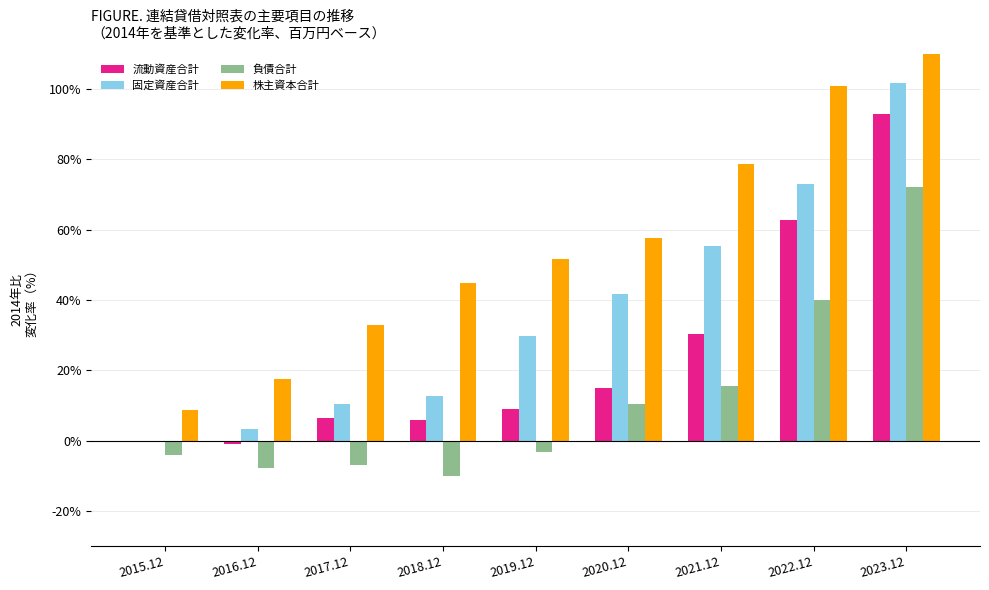

What is the total value across all series at 2023.12?

383.3